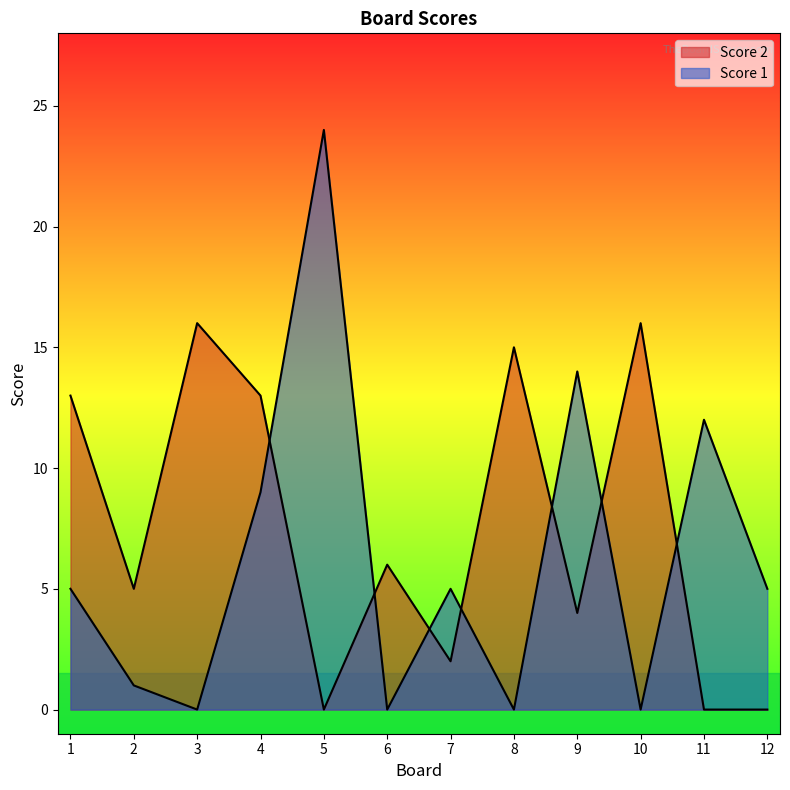

Which series has the largest total across all categories?

Score 2